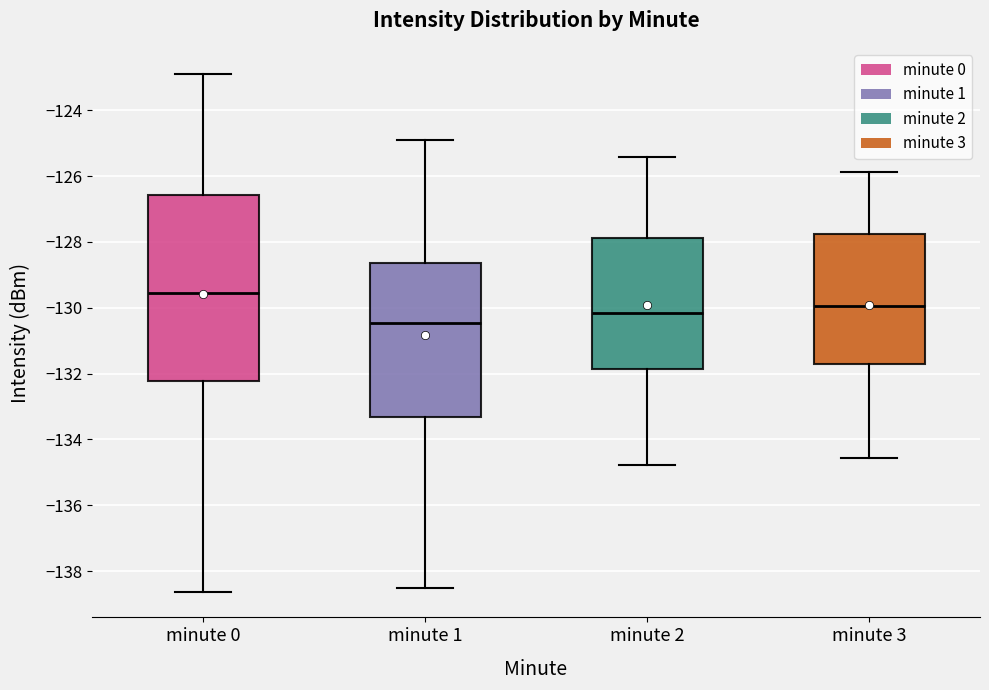

Comparing the boxes themselves (not the whiskers), which one is the tallest?

minute 0